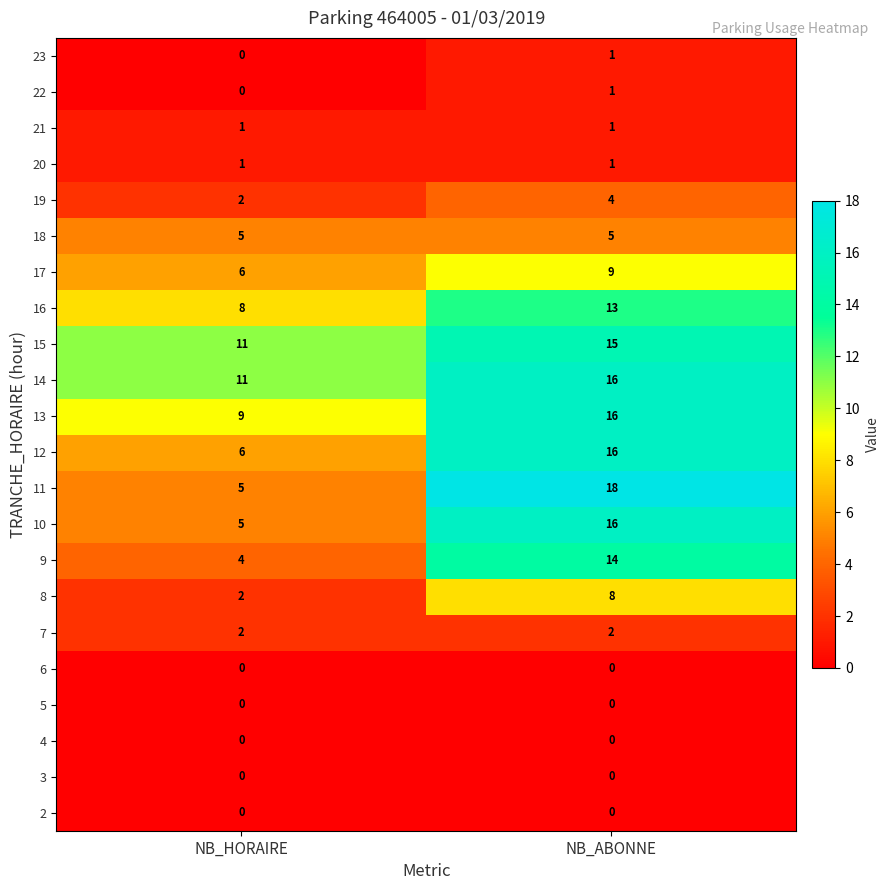

What is the sum of all 13 values?

25